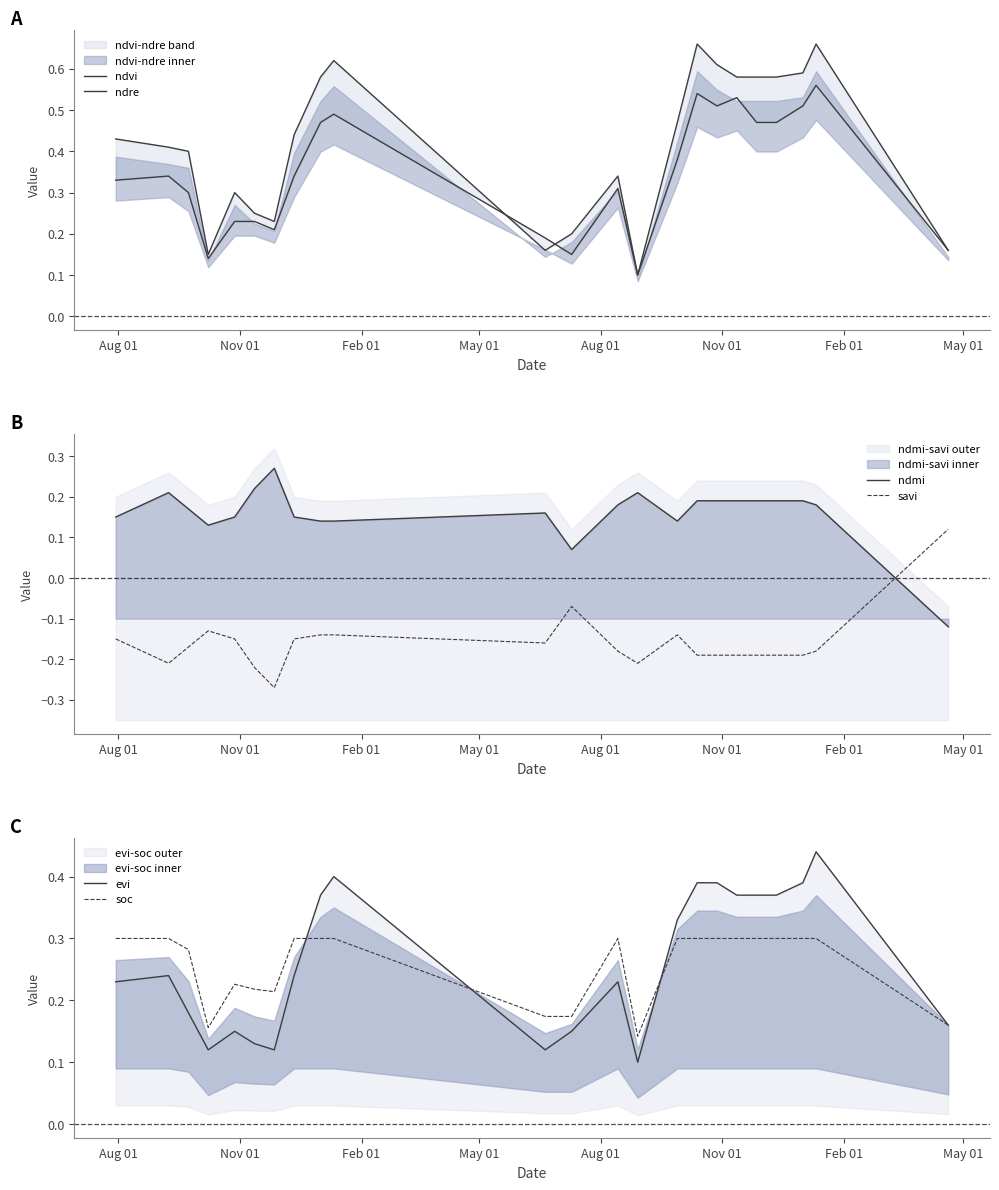

Which series ends up on top after the final intersection of ndmi and savi?

savi